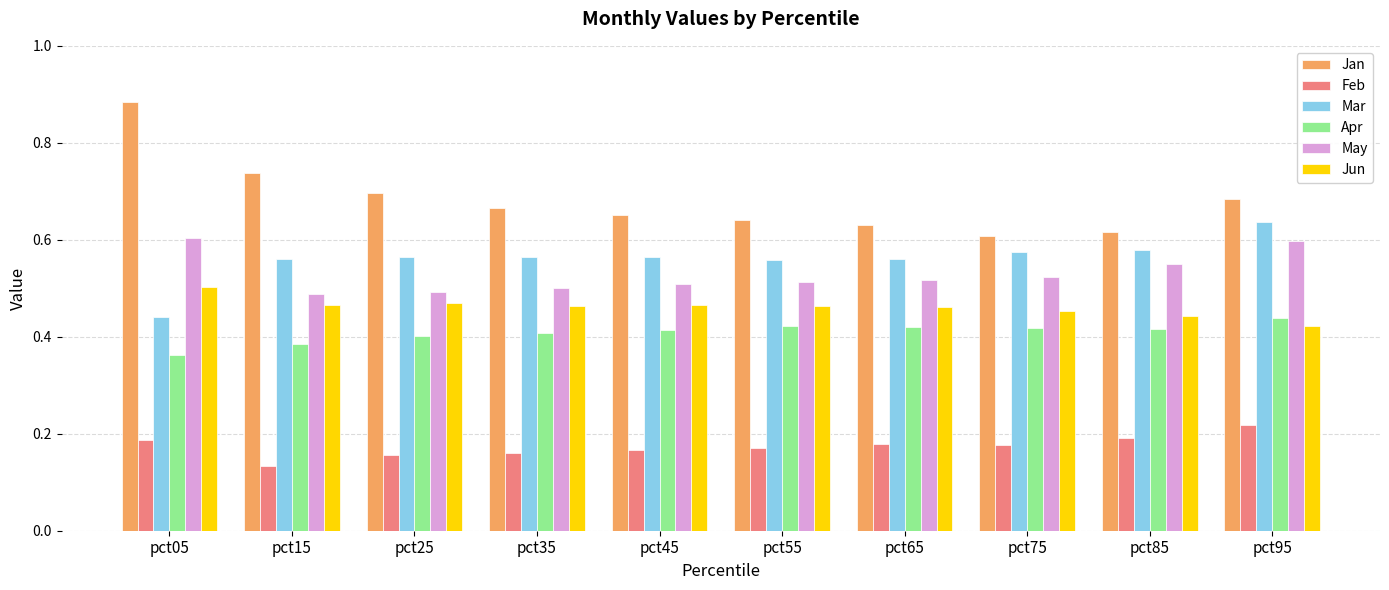

What is the total value across all series at pct15?

2.8